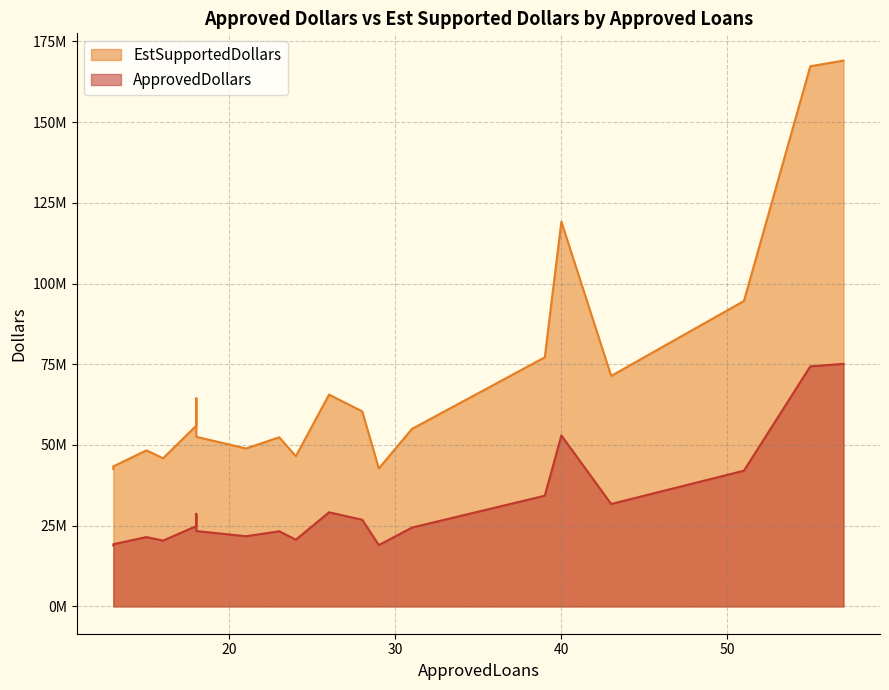

List the series in order of their overall mean, highest first.

EstSupportedDollars, ApprovedDollars